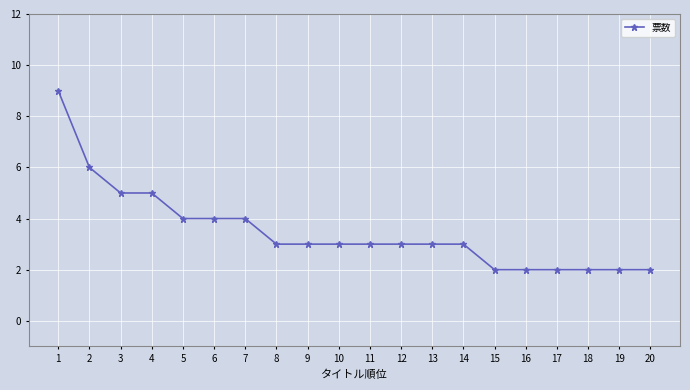

What is the value of the 3rd point from the left?

5